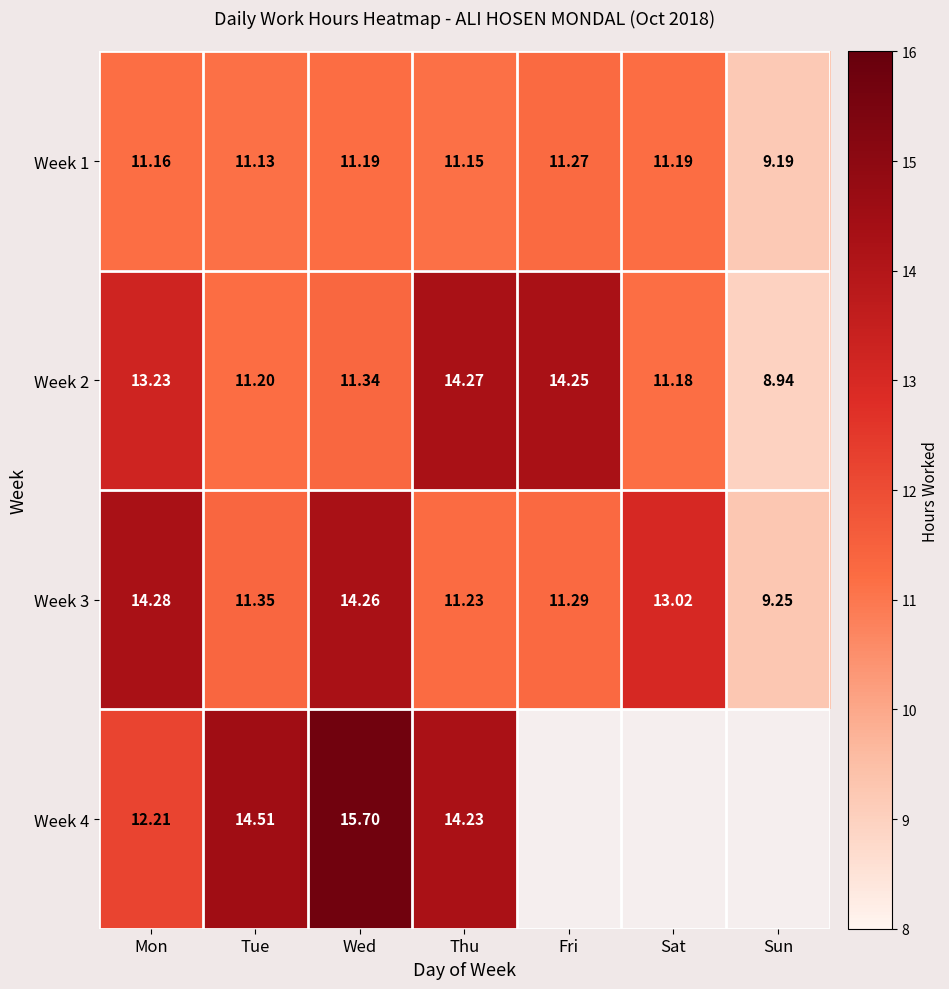

What is the difference between the Week 1 values at Fri and Tue?

0.1